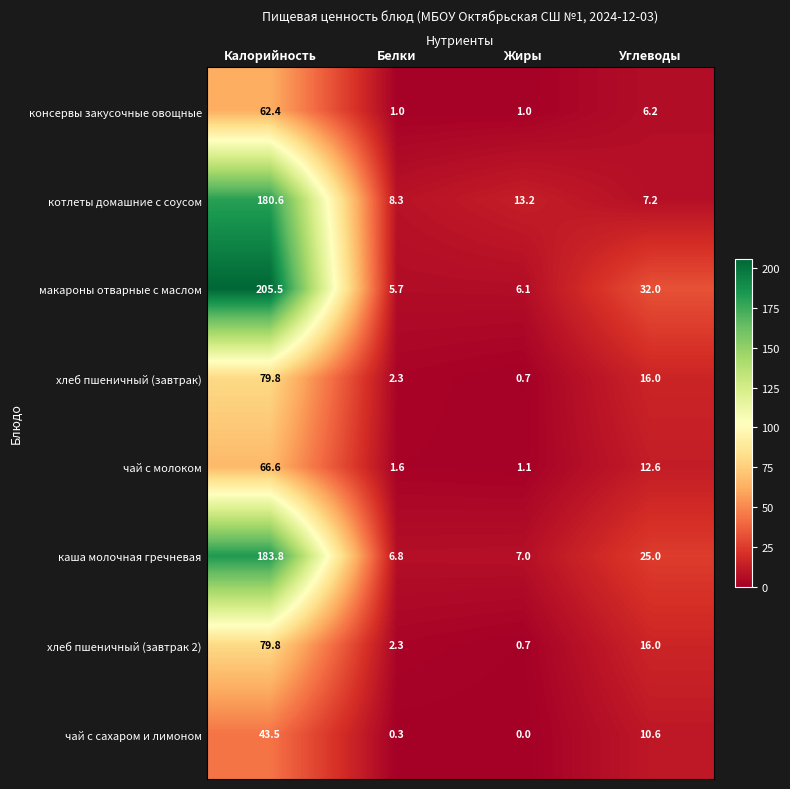

What is the difference between the maximum and minimum values in the чай с молоком series?

65.5